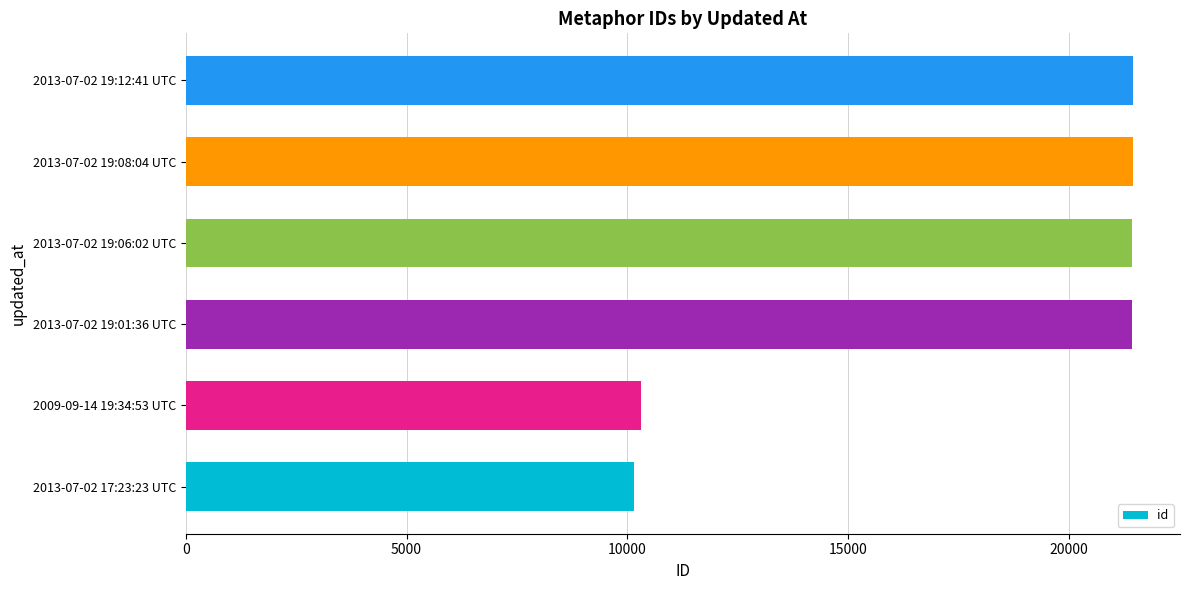

What is the difference between the values at 2013-07-02 19:01:36 UTC and 2009-09-14 19:34:53 UTC?

11120